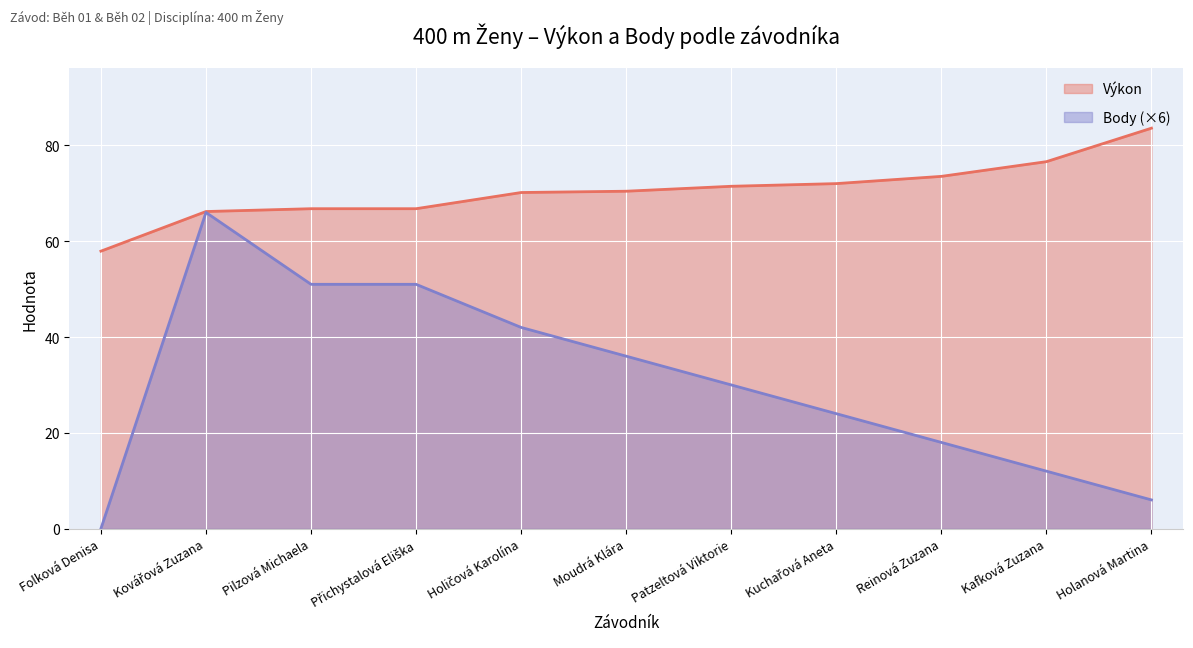

What is the difference between the maximum and minimum values in the Výkon series?

25.7